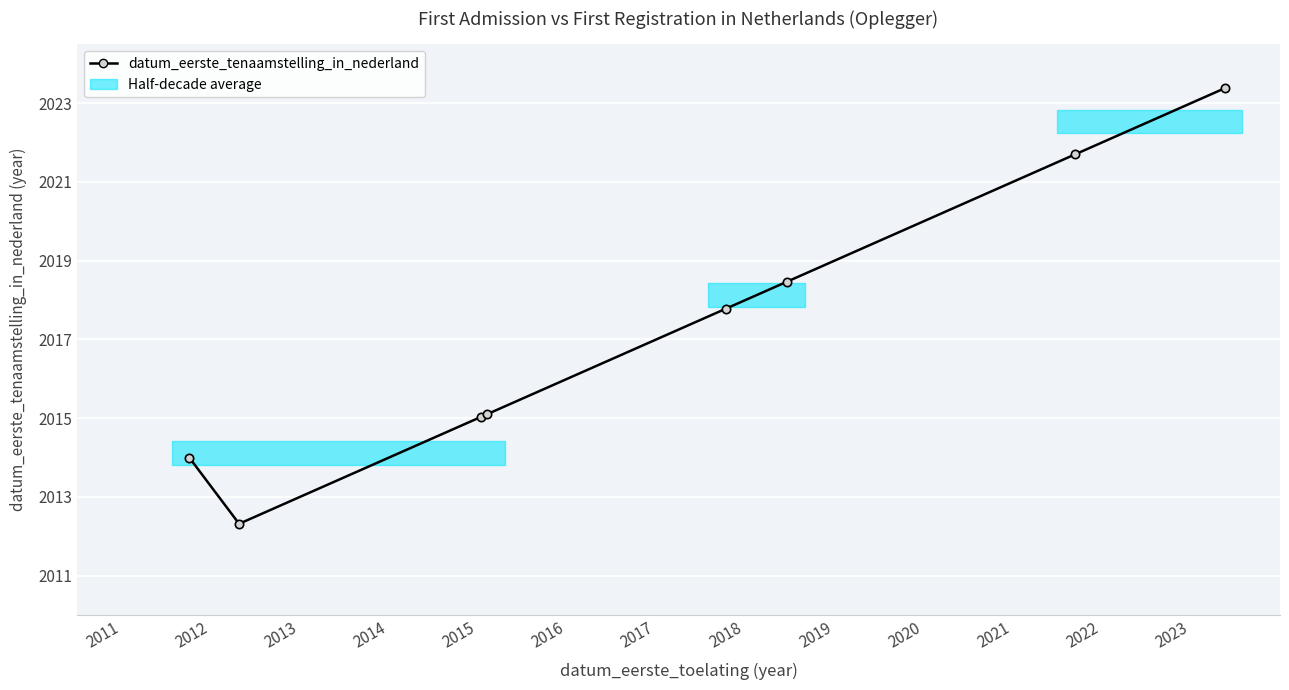

What is the sum of all values?

16137.8